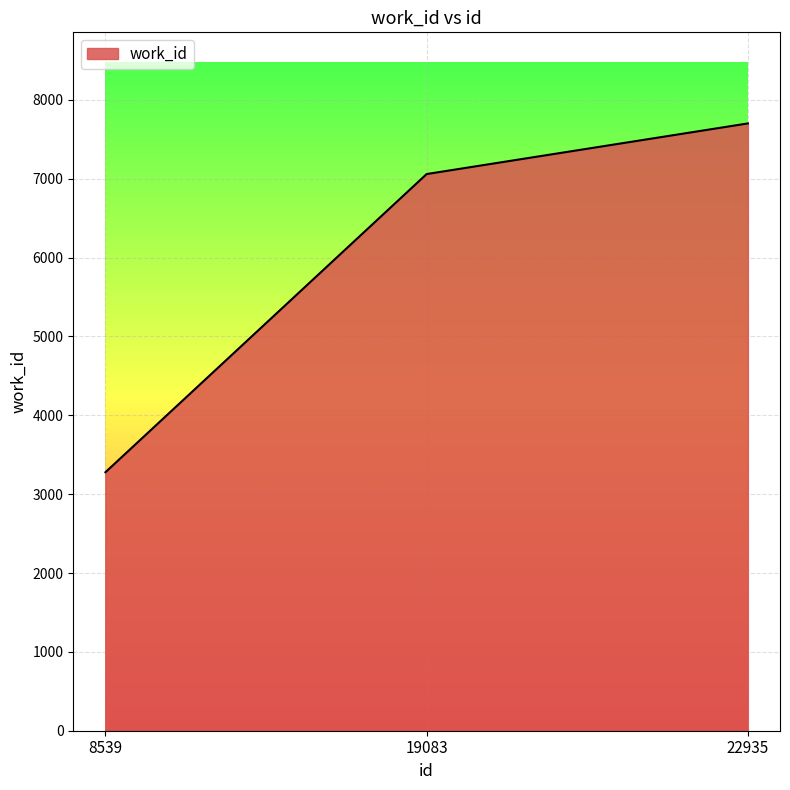

Rank the categories by value from highest to lowest.

22935, 19083, 8539